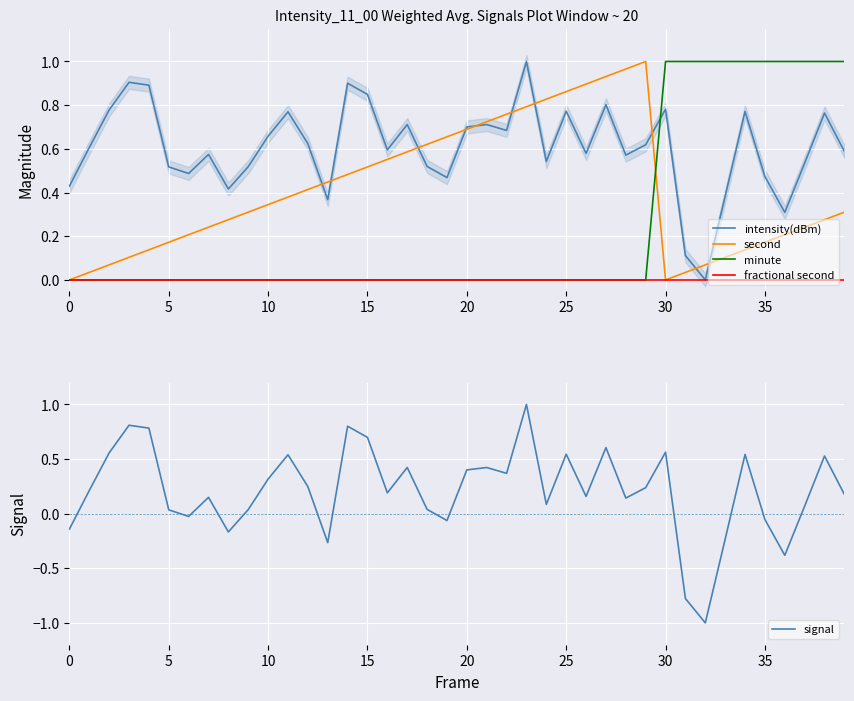

The intensity(dBm) series shows 1.4 at 38. True or false?

False